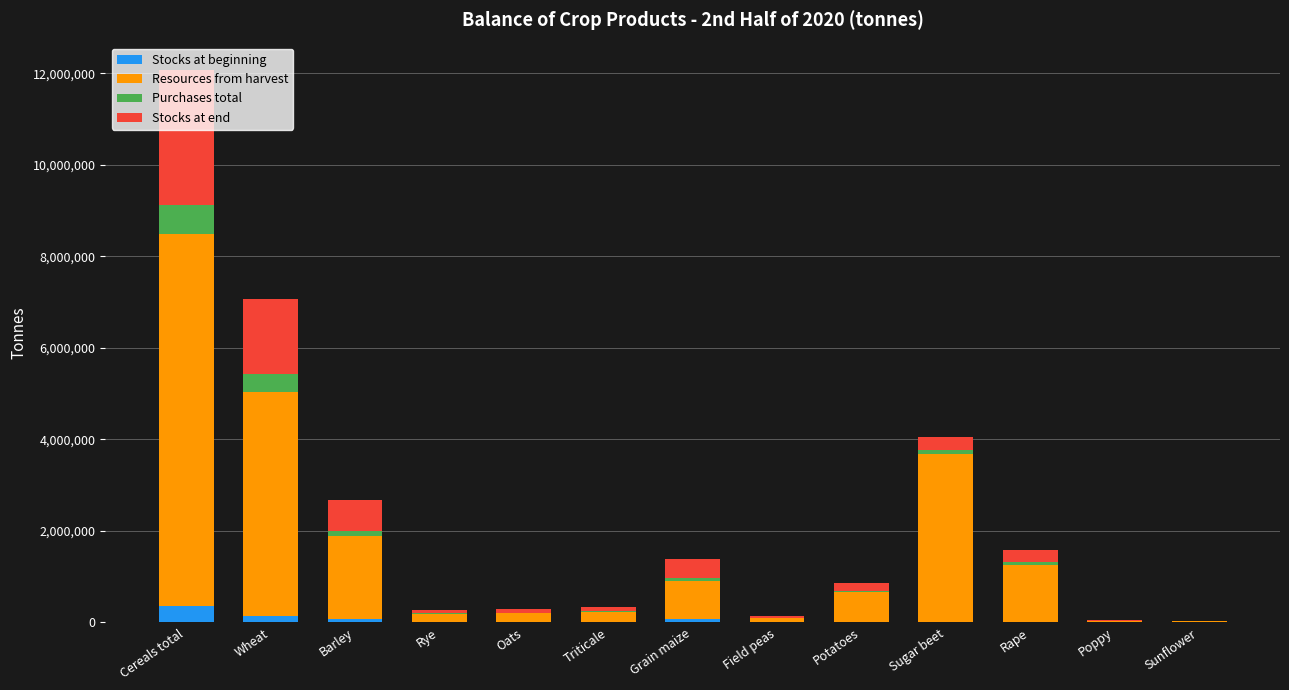

What are all the series names shown in the legend?

Stocks at beginning, Resources from harvest, Purchases total, Stocks at end